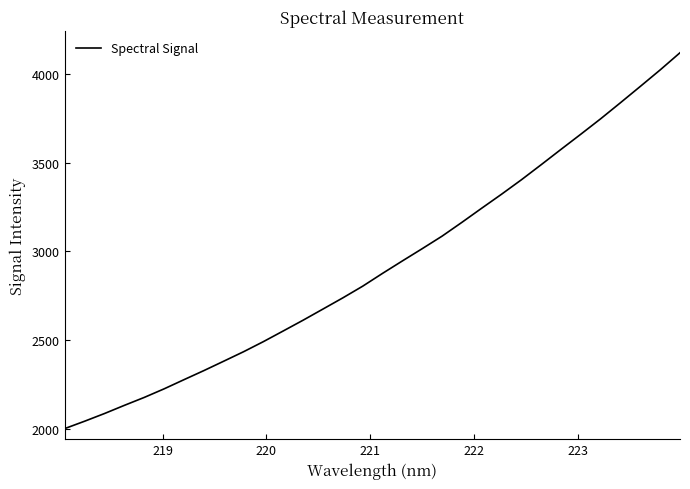

What is the maximum value shown in the chart?

4121.3